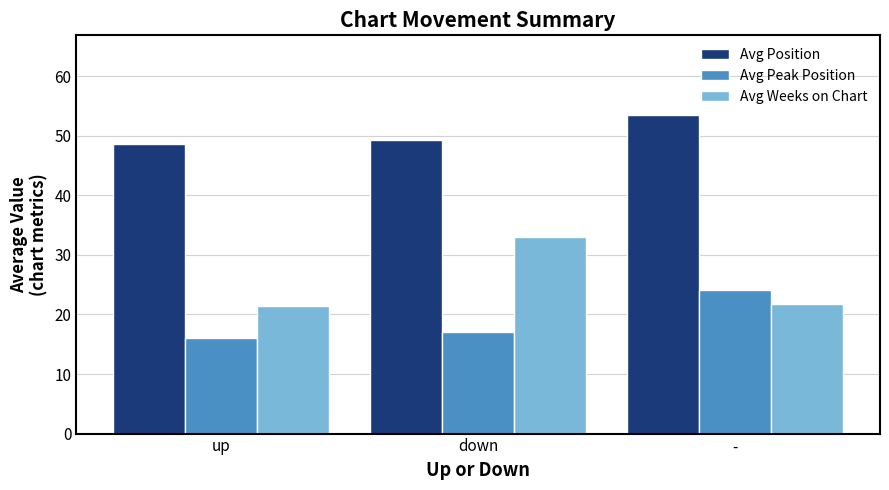

Reading left to right, transcribe all the data shown in this chart.

Avg Position: 48.6	49.3	53.5
Avg Peak Position: 16.1	17.1	24.1
Avg Weeks on Chart: 21.4	33.1	21.7